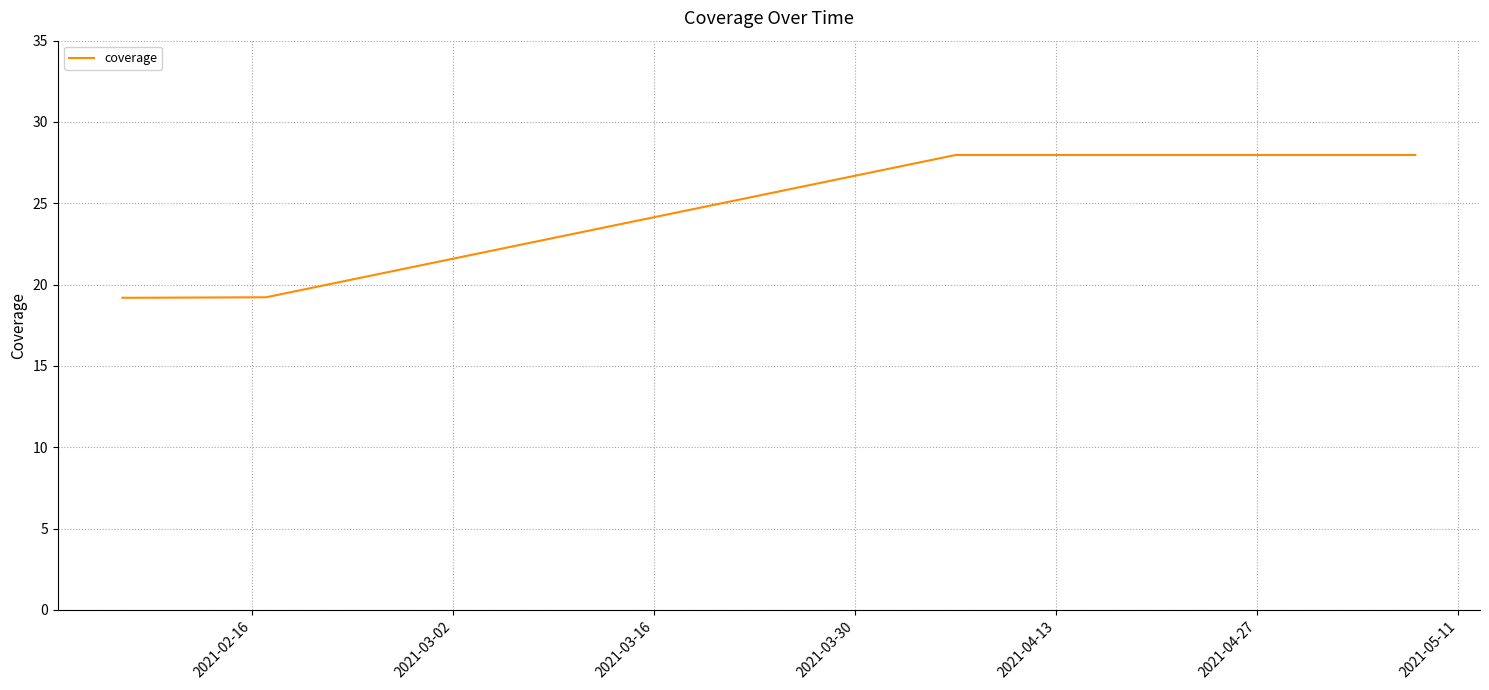

What is the minimum value shown in the chart?

19.2